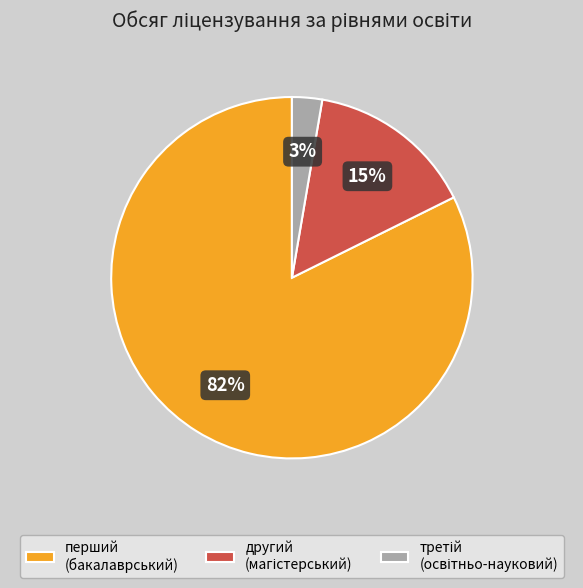

To the nearest percent, what is the average slice percentage?

33%